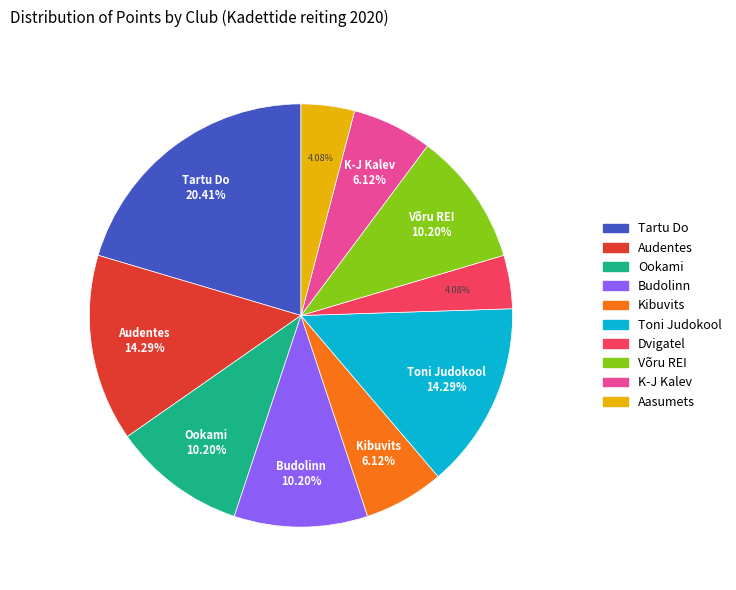

What percentage do Aasumets and Tartu Do together represent?

24.5%